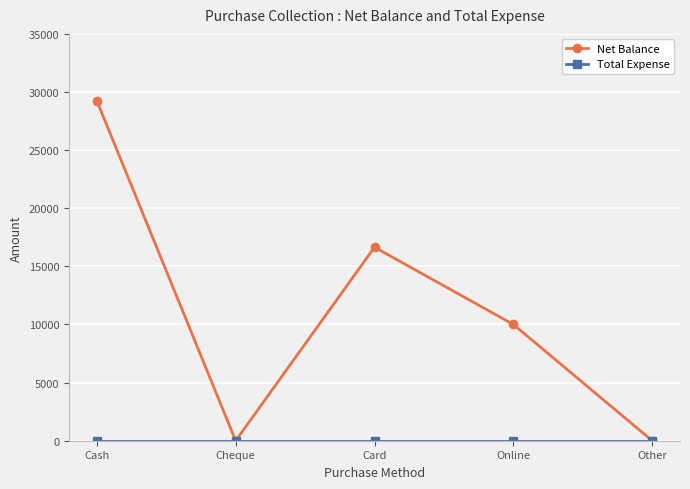

At which category is the sum across all series the highest?

Cash